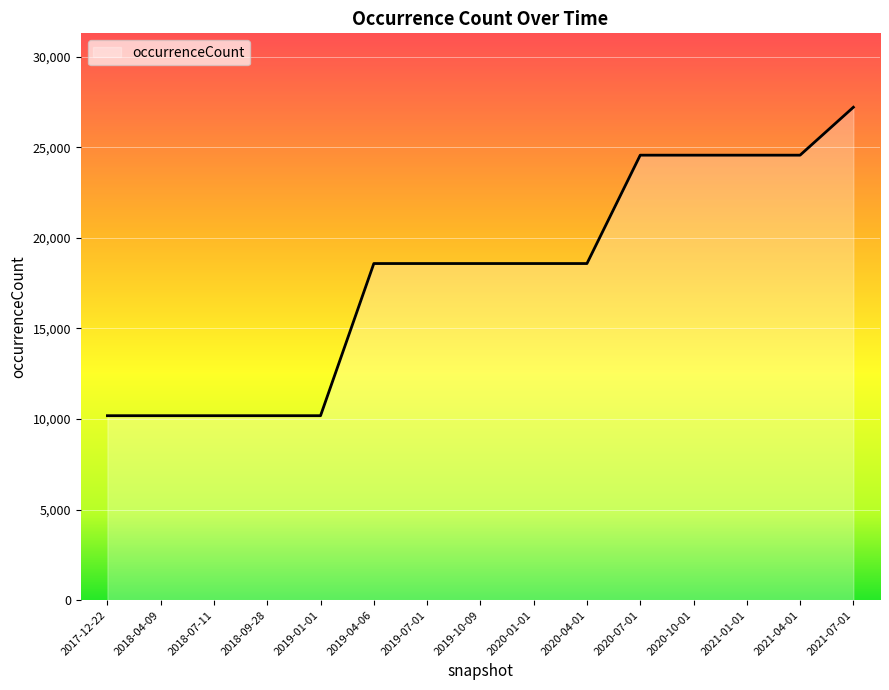

What is the maximum value shown in the chart?

27214